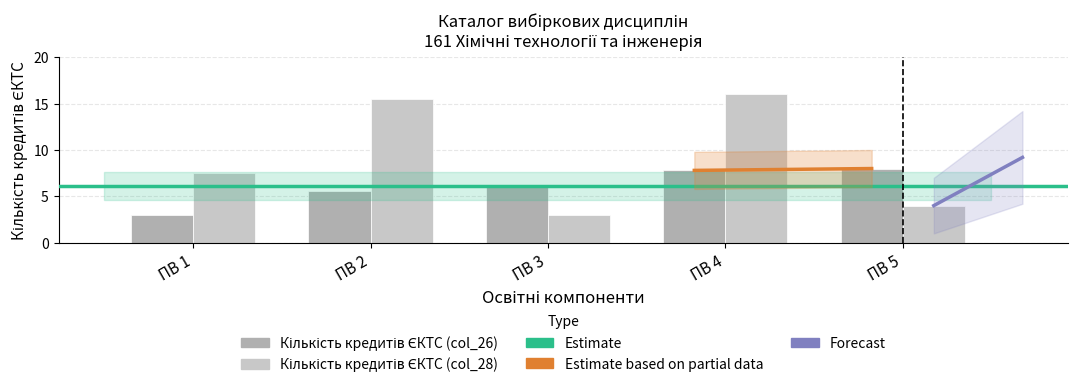

What is the minimum value shown in the chart?

3.0